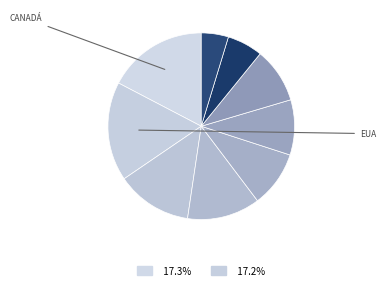

How many segments does this pie chart have?

9